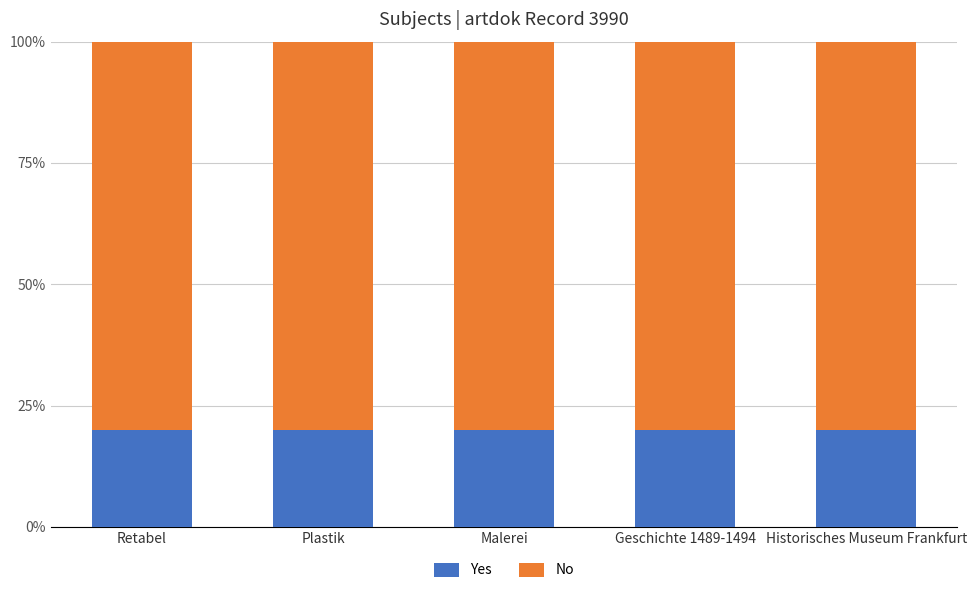

What is the minimum value for Yes?

20